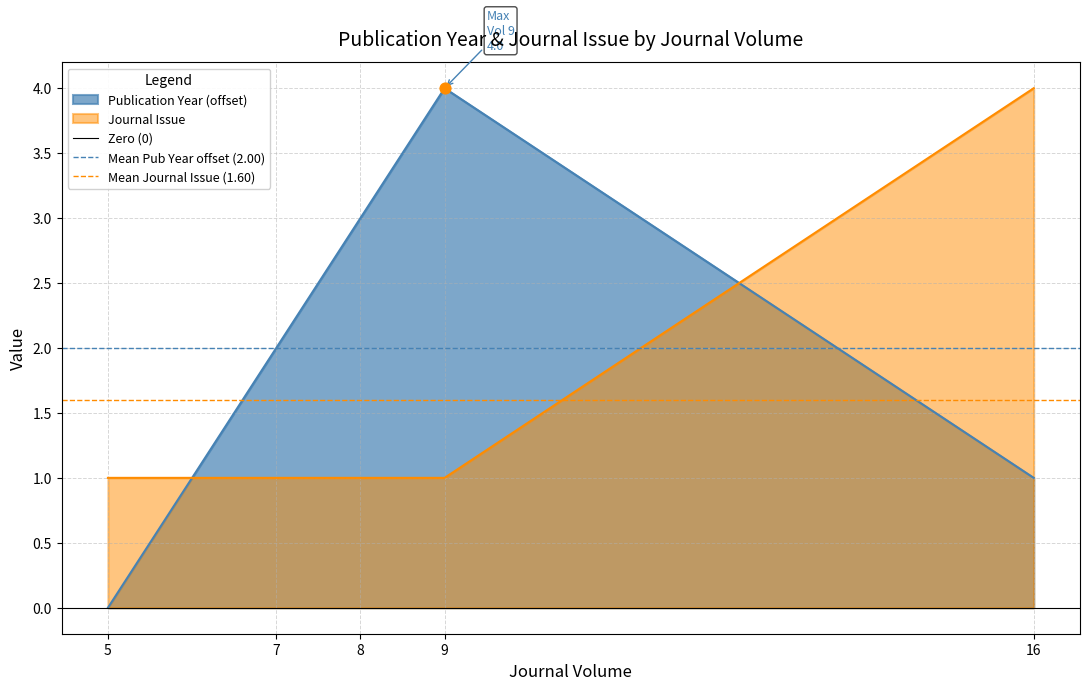

How many times do Journal Issue and Publication Year (offset) cross each other?

2